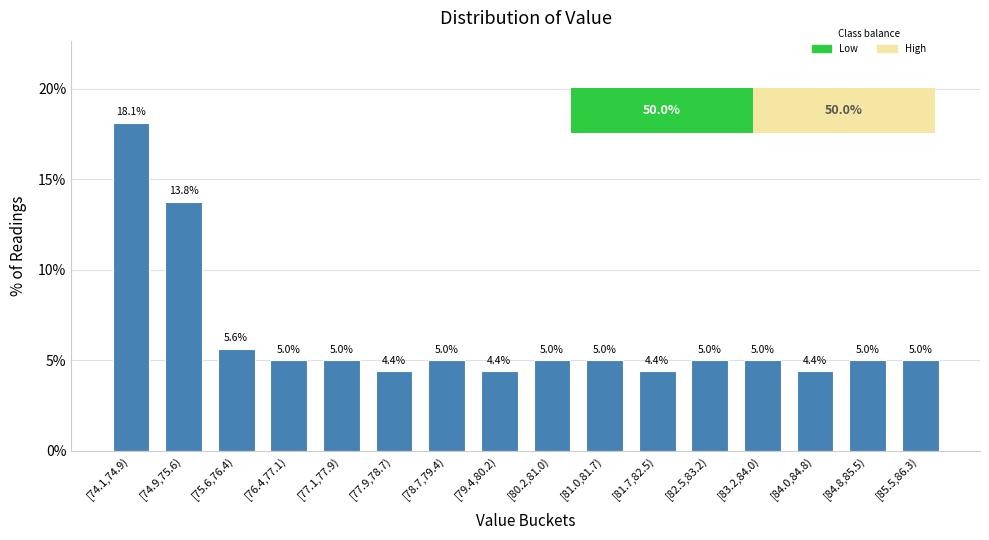

Reading left to right, transcribe all the data shown in this chart.

[74.1,74.9)=18.1	[74.9,75.6)=13.8	[75.6,76.4)=5.6	[76.4,77.1)=5.0	[77.1,77.9)=5.0	[77.9,78.7)=4.4	[78.7,79.4)=5.0	[79.4,80.2)=4.4	[80.2,81.0)=5.0	[81.0,81.7)=5.0	[81.7,82.5)=4.4	[82.5,83.2)=5.0	[83.2,84.0)=5.0	[84.0,84.8)=4.4	[84.8,85.5)=5.0	[85.5,86.3)=5.0